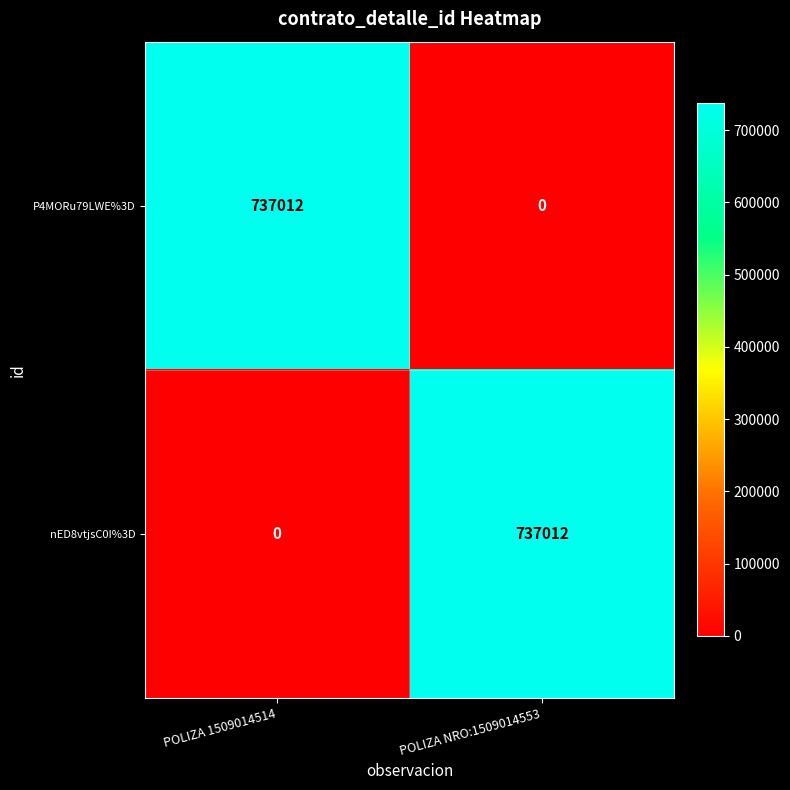

Reading right to left, what are all the values shown in this chart?

P4MORu79LWE%3D: POLIZA NRO:1509014553=0	POLIZA 1509014514=737012
nED8vtjsC0I%3D: POLIZA NRO:1509014553=737012	POLIZA 1509014514=0